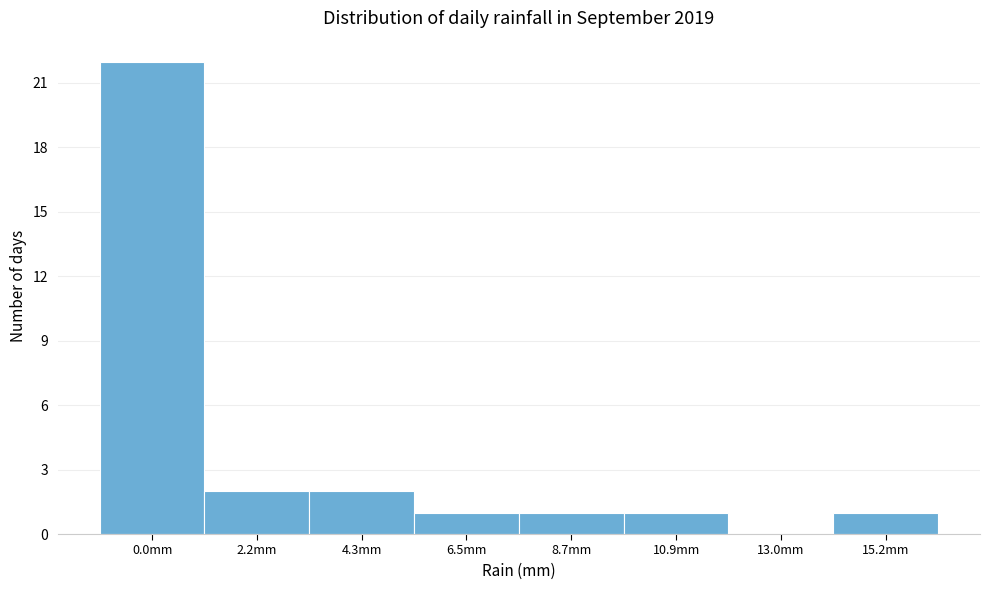

Reading left to right, list all the values displayed in this chart.

0.0mm=22	2.2mm=2	4.3mm=2	6.5mm=1	8.7mm=1	10.9mm=1	13.0mm=0	15.2mm=1